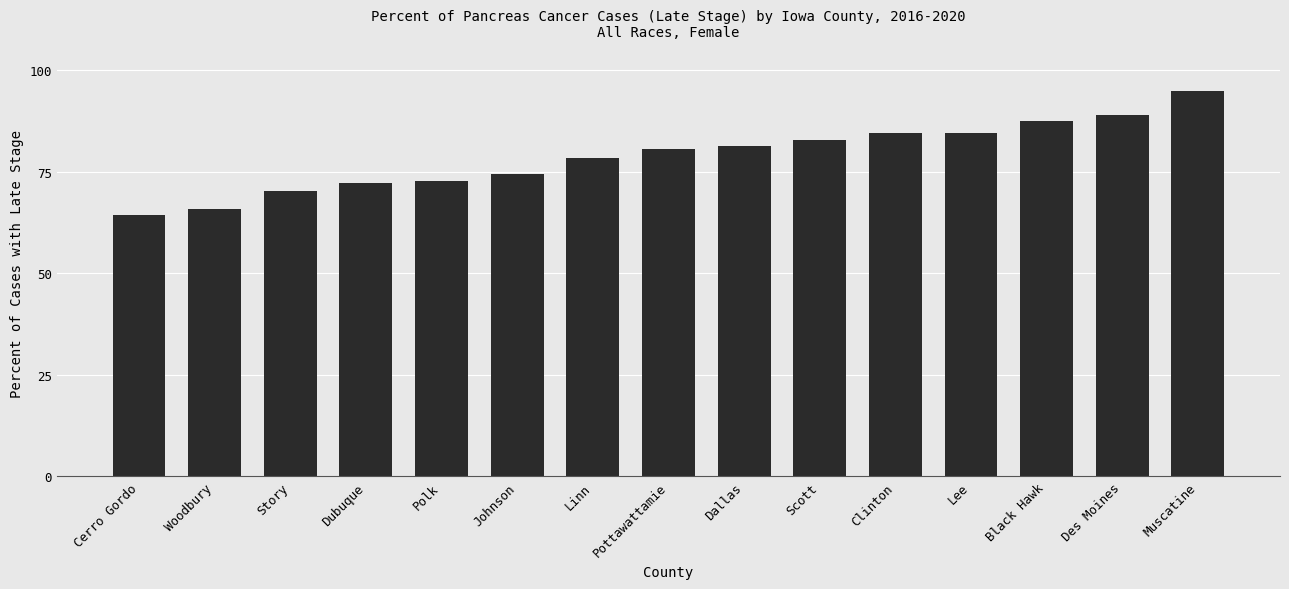

Reading left to right, extract all data points from this chart.

64.5	65.9	70.4	72.3	72.8	74.4	78.5	80.6	81.5	82.8	84.6	84.6	87.5	88.9	95.0